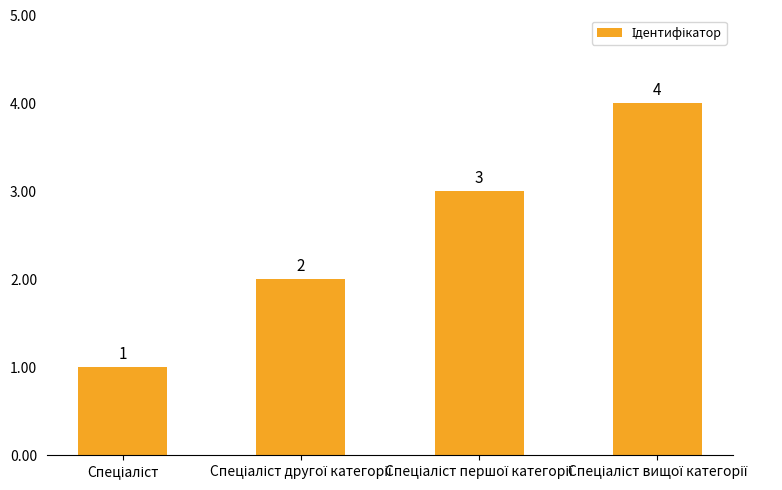

What is the value of the 4th bar from the left?

4